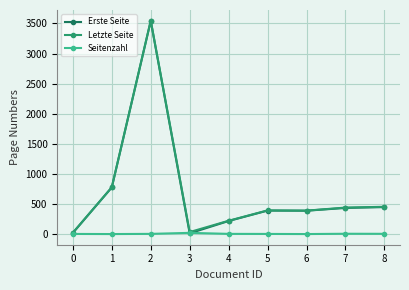

Does the chart have visible grid lines?

Yes